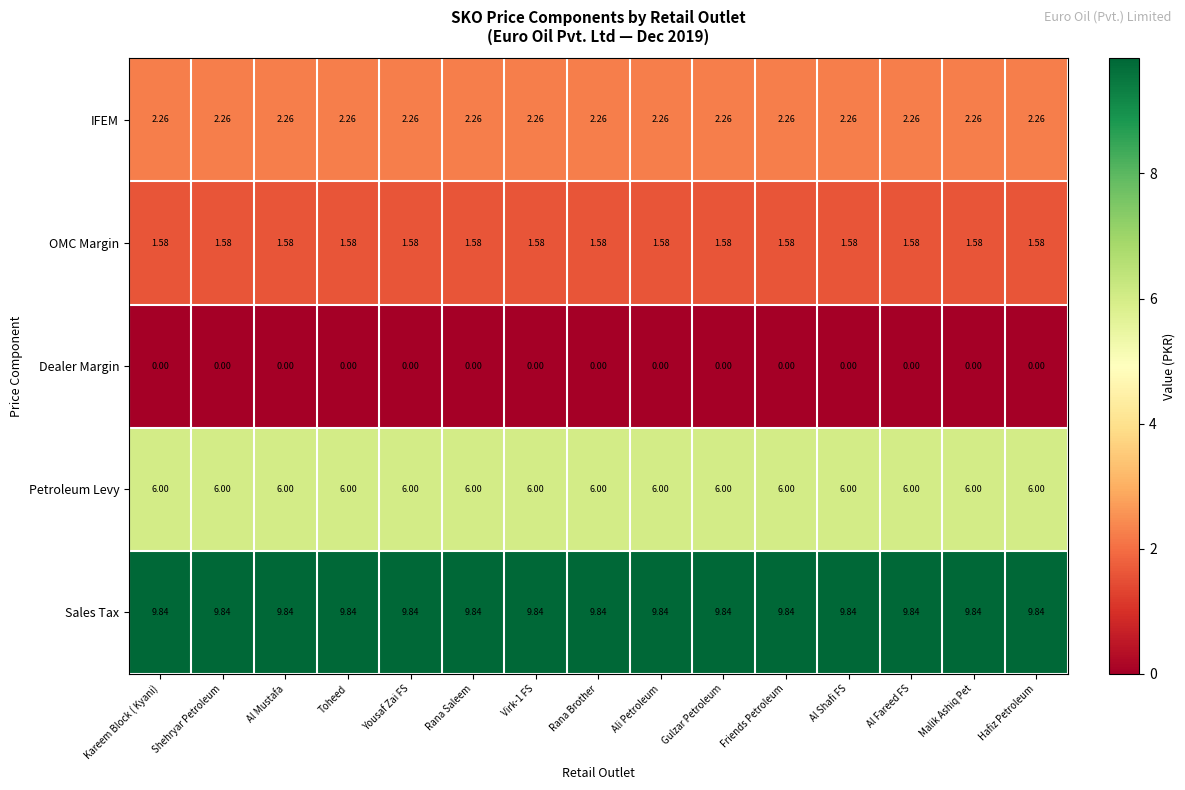

At Yousaf Zai FS, list the series in order from smallest to largest.

Dealer Margin, OMC Margin, IFEM, Petroleum Levy, Sales Tax